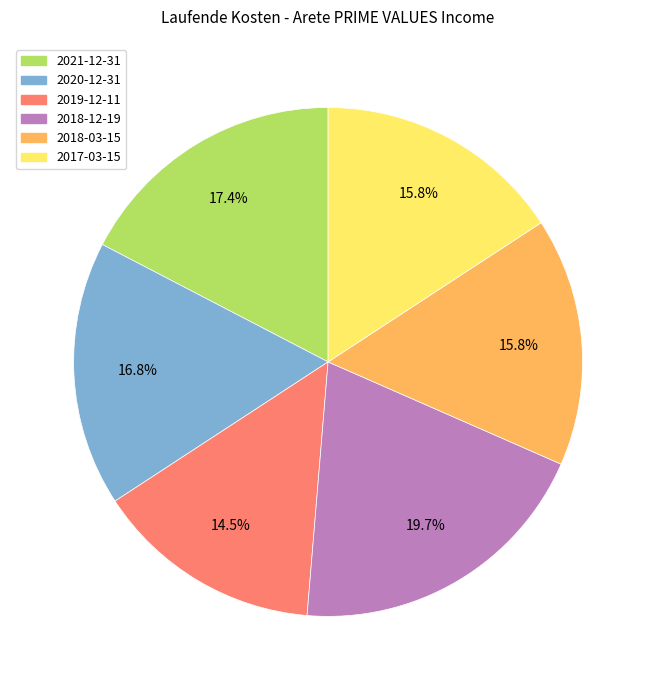

Is it true that 2021-12-31 is 17% of the pie?

True